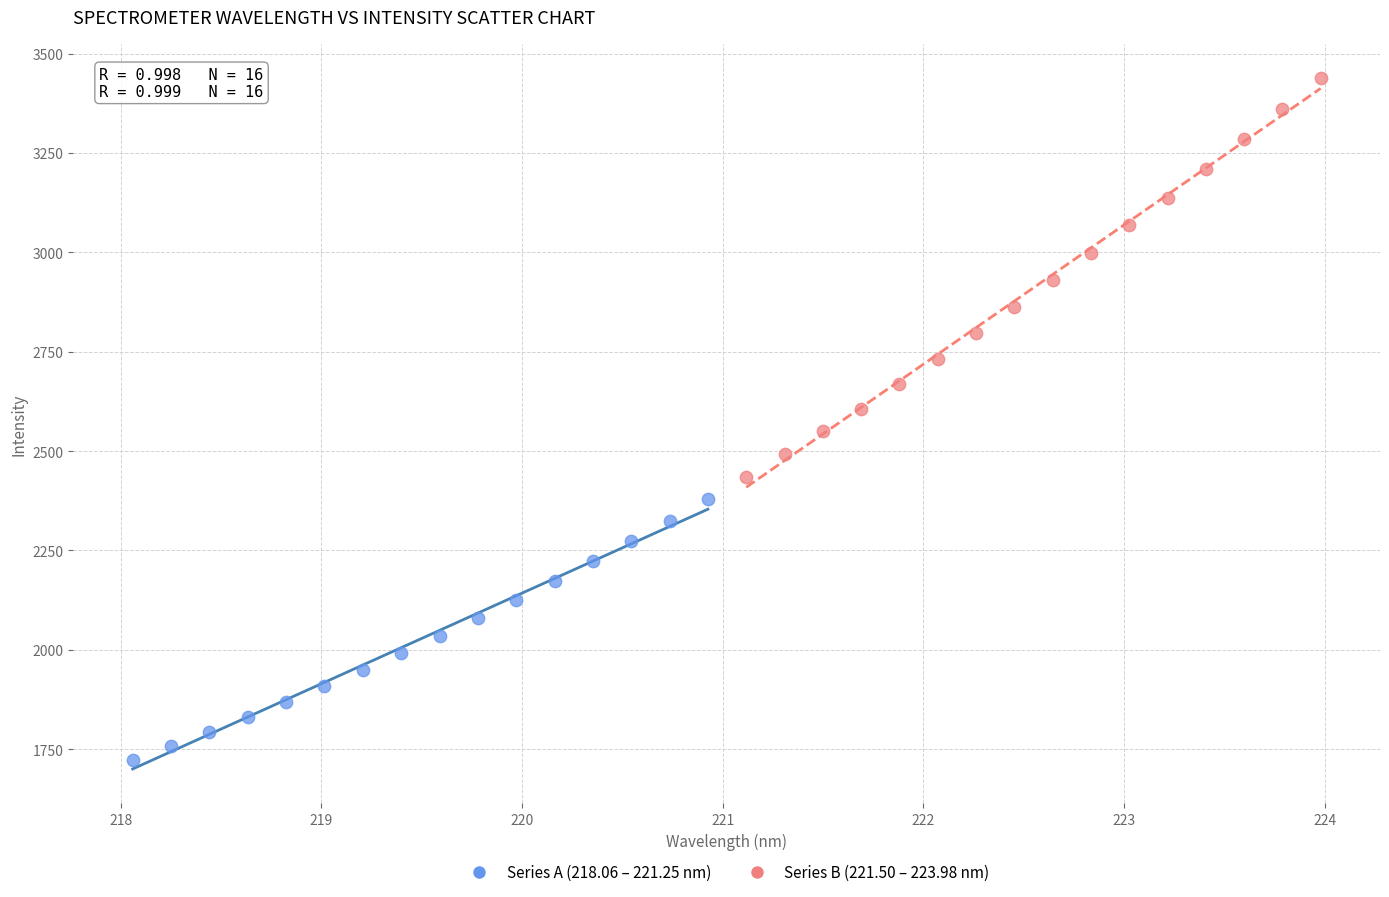

Which series reaches the maximum Y coordinate?

Series B (221.50 – 223.98 nm)